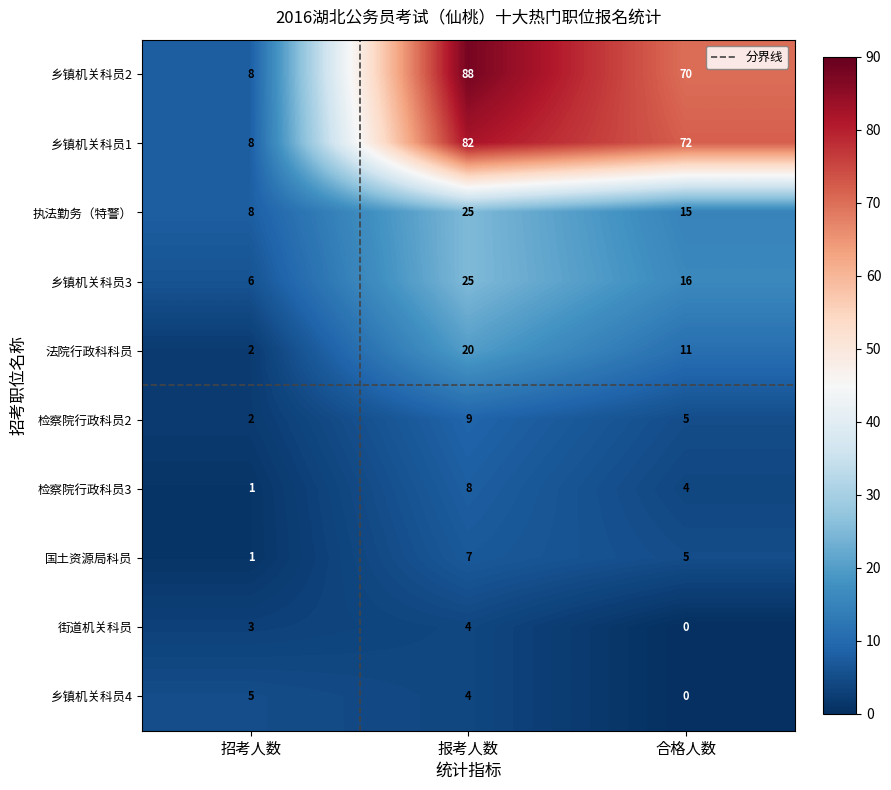

The value of 乡镇机关科员3 at 招考人数 is 10. True or false?

False